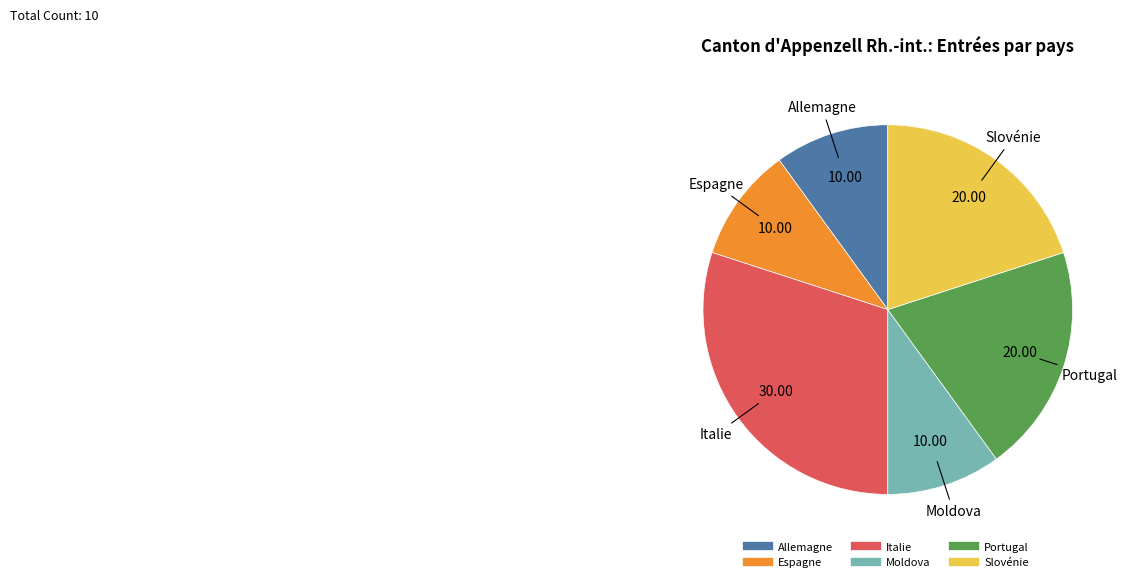

Do Portugal and Allemagne together represent more than half of the pie?

No